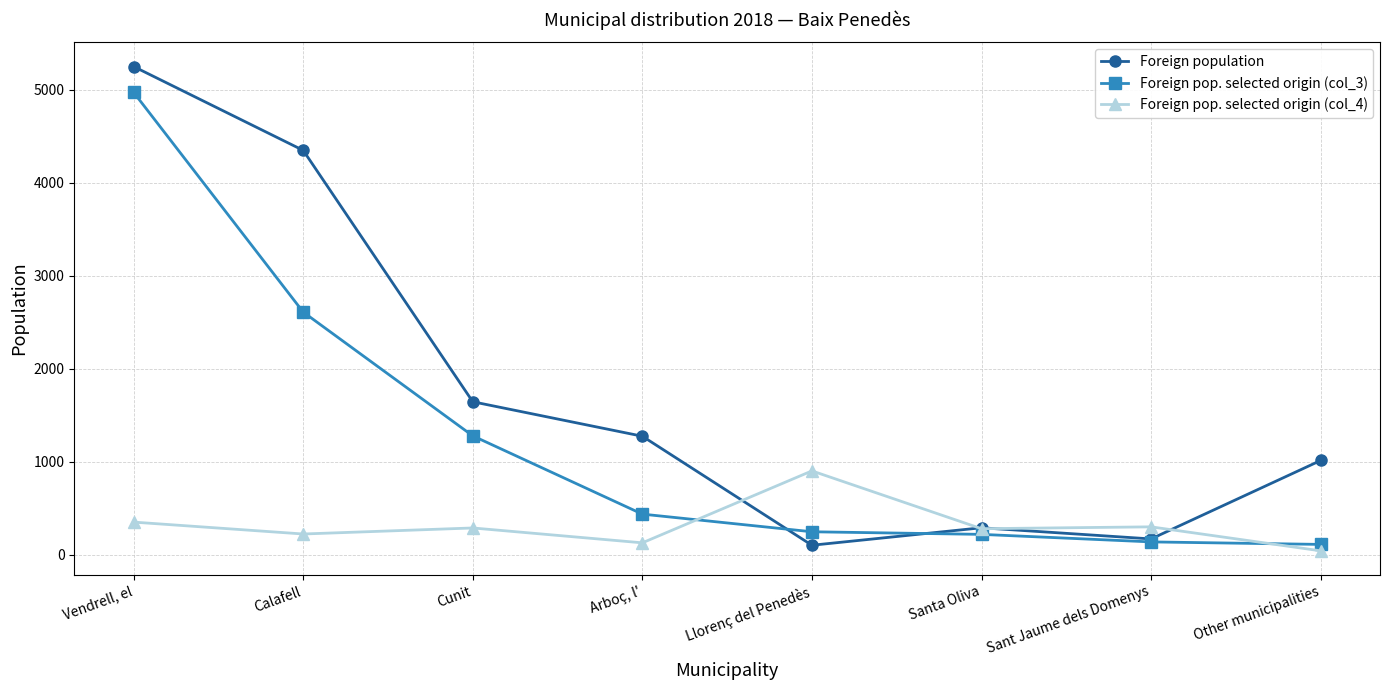

In Foreign population, how many points are lower than both neighbors (excluding endpoints)?

2